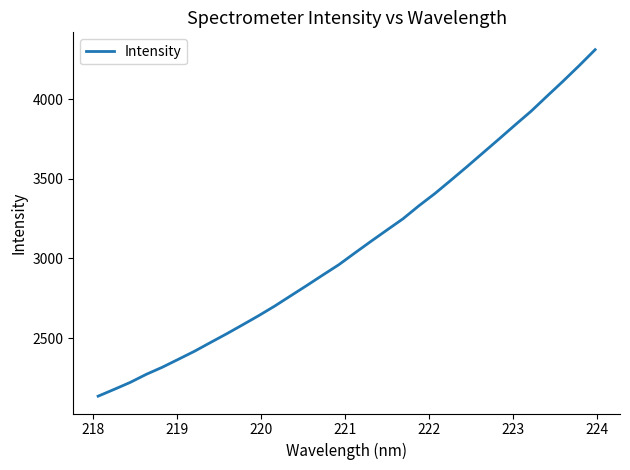

True or false: there are more than 2 points higher than both neighbors.

False